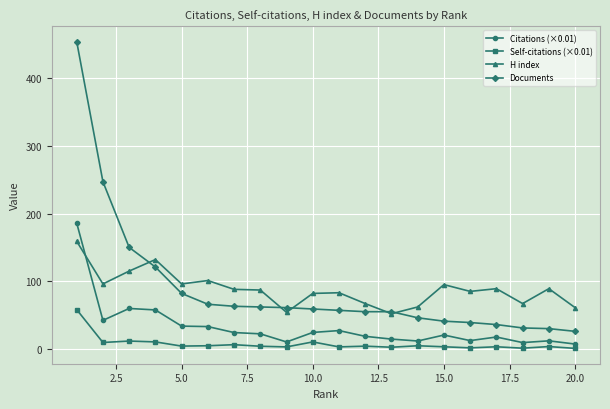

True or false: Self-citations (×0.01) has more than 1 points higher than both neighbors.

True